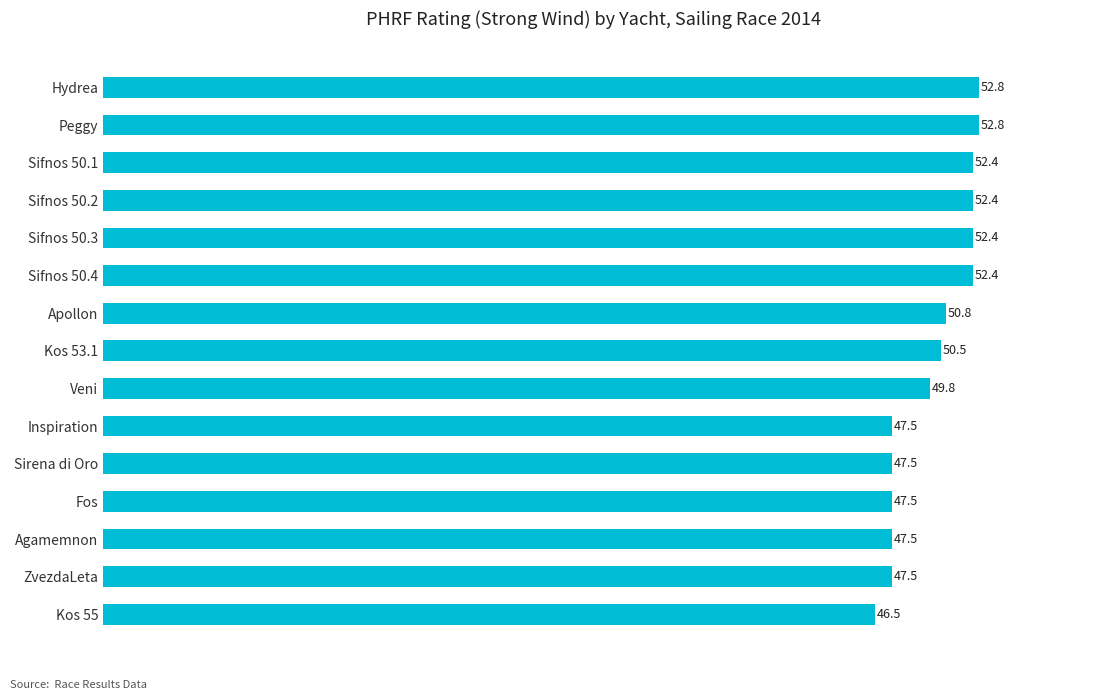

Approximately how many times larger is the value at Agamemnon compared to Inspiration?

1.0